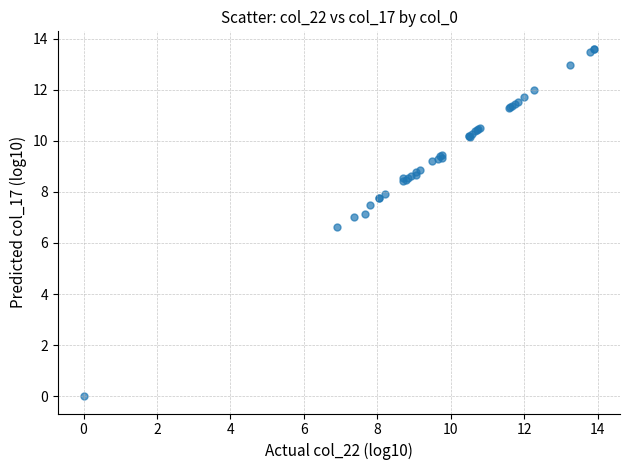

What Y value in the scatter plot is closest to 6?

6.6